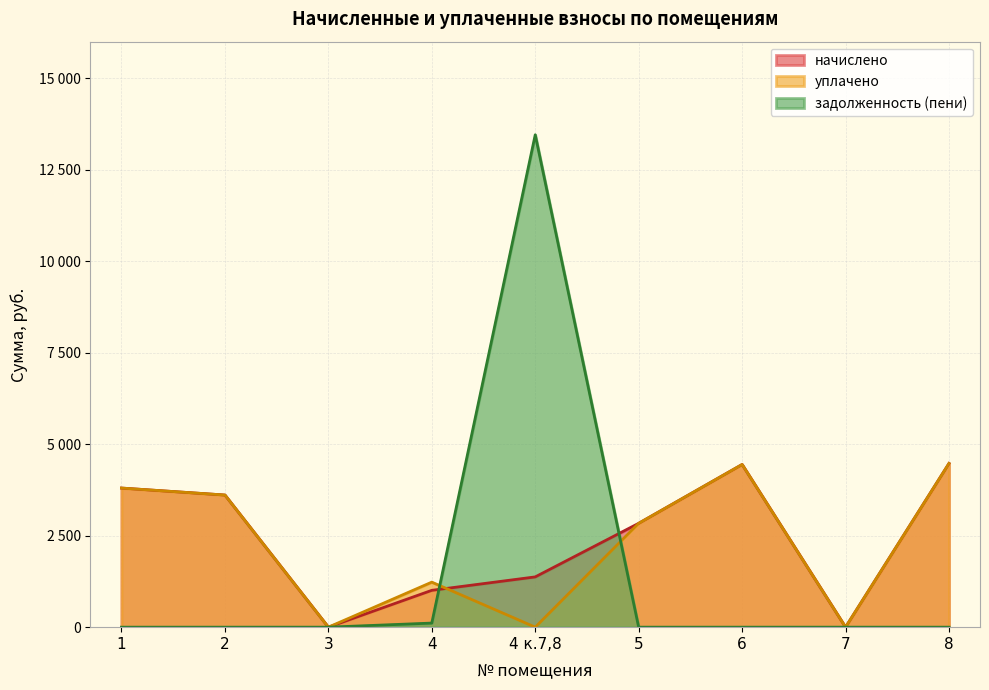

Between 2 and 4 к.7,8, which is larger?

2